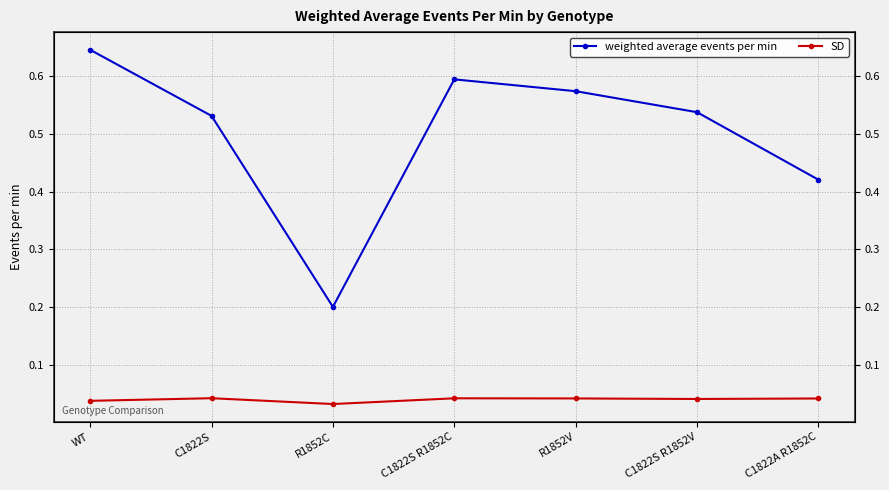

At which category does SD reach its first local valley?

R1852C